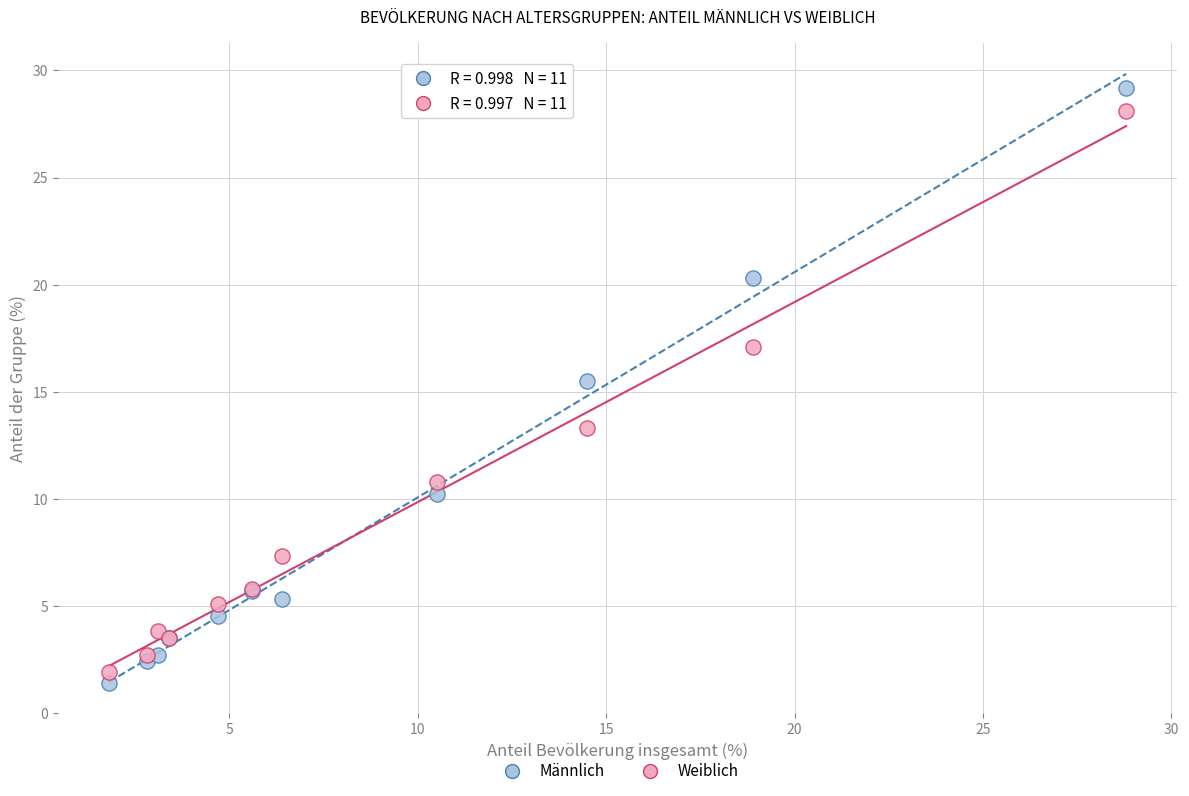

Which series has the widest spread of Y values?

Männlich